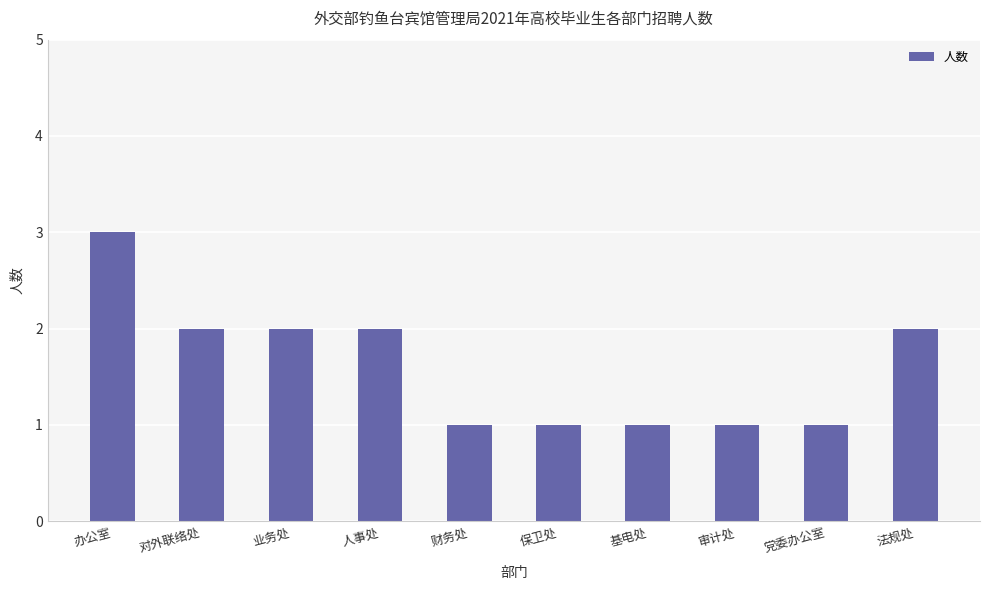

Is it true that the value at 办公室 is 3?

True